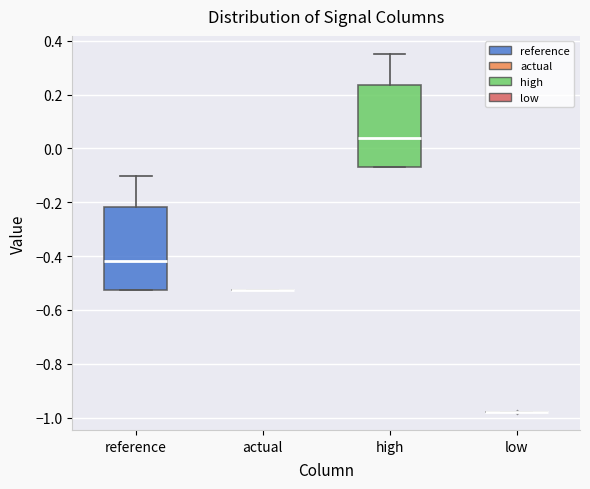

Reading left to right, read every box against the y-axis: the position of its median line, the range the box covers, and the ends of its whiskers. The values are not printed on the chart, so give them approximately, as read against the axis.

reference: median -0.42, box -0.52 to -0.22, whiskers -0.52 to -0.10
actual: box collapsed to a line at -0.52, whiskers -0.52 to -0.52
high: median 0.04, box -0.06 to 0.24, whiskers -0.08 to 0.36
low: box collapsed to a line at -0.98, whiskers -0.98 to -0.98